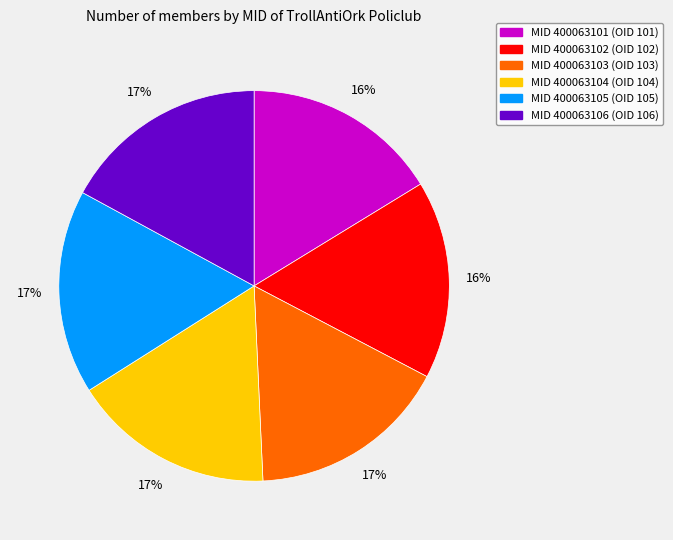

To the nearest percent, what is the difference between the largest and smallest slice percentages?

1%